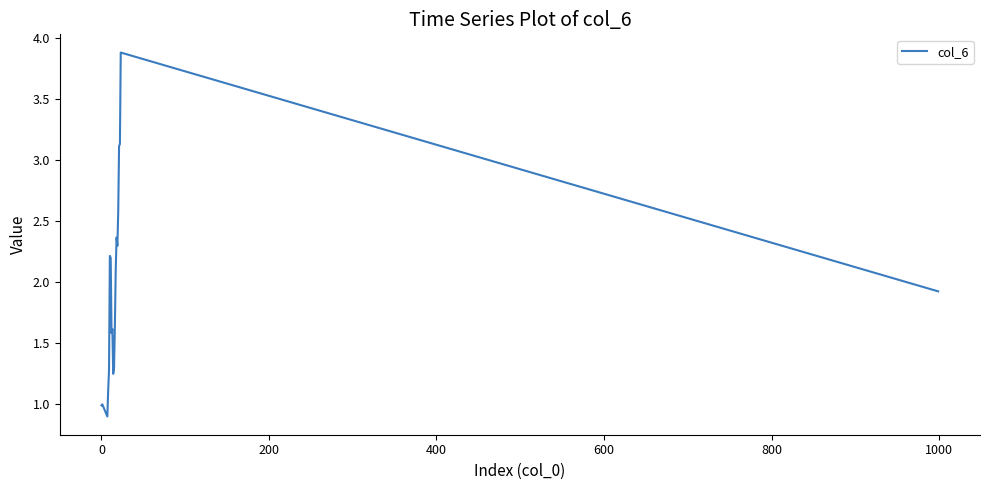

How many interior local peaks (higher than both neighbors) does the data have?

5